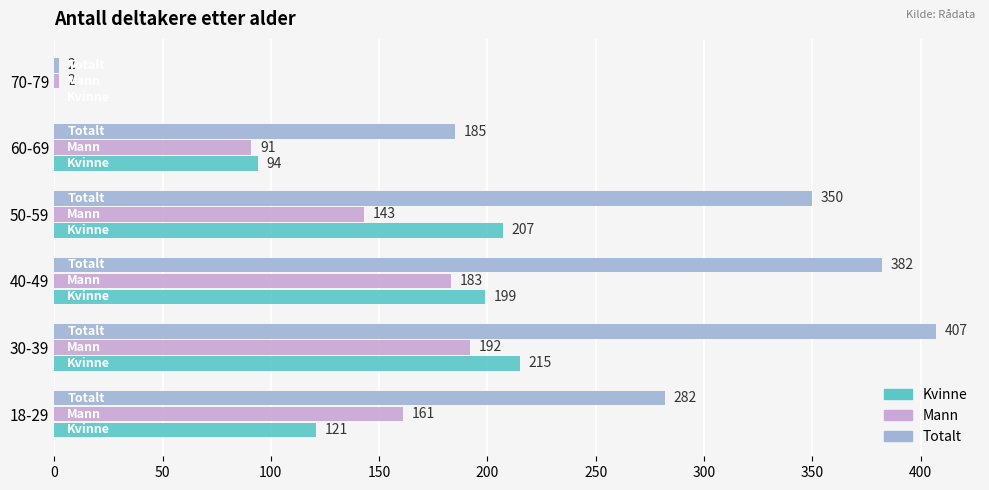

What is the total value across all series at 60-69?

370